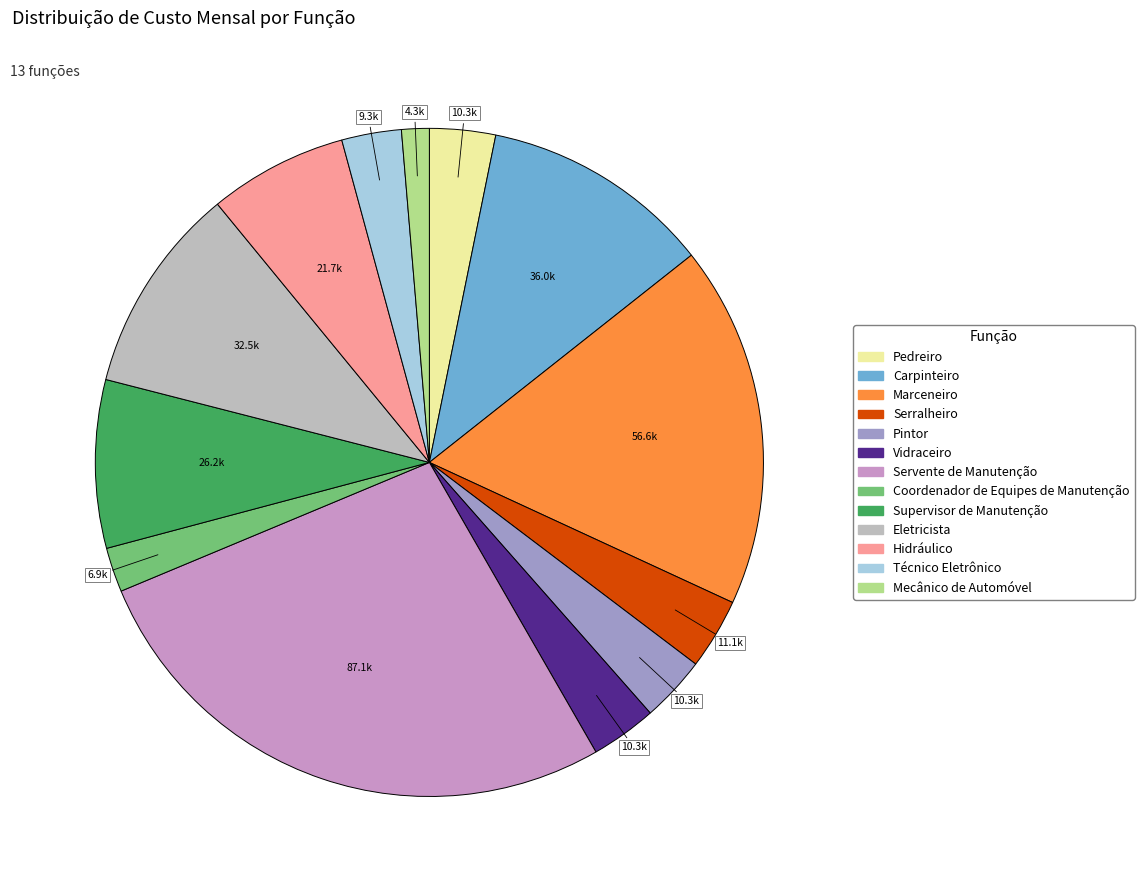

Which slice is the largest?

Servente de Manutenção